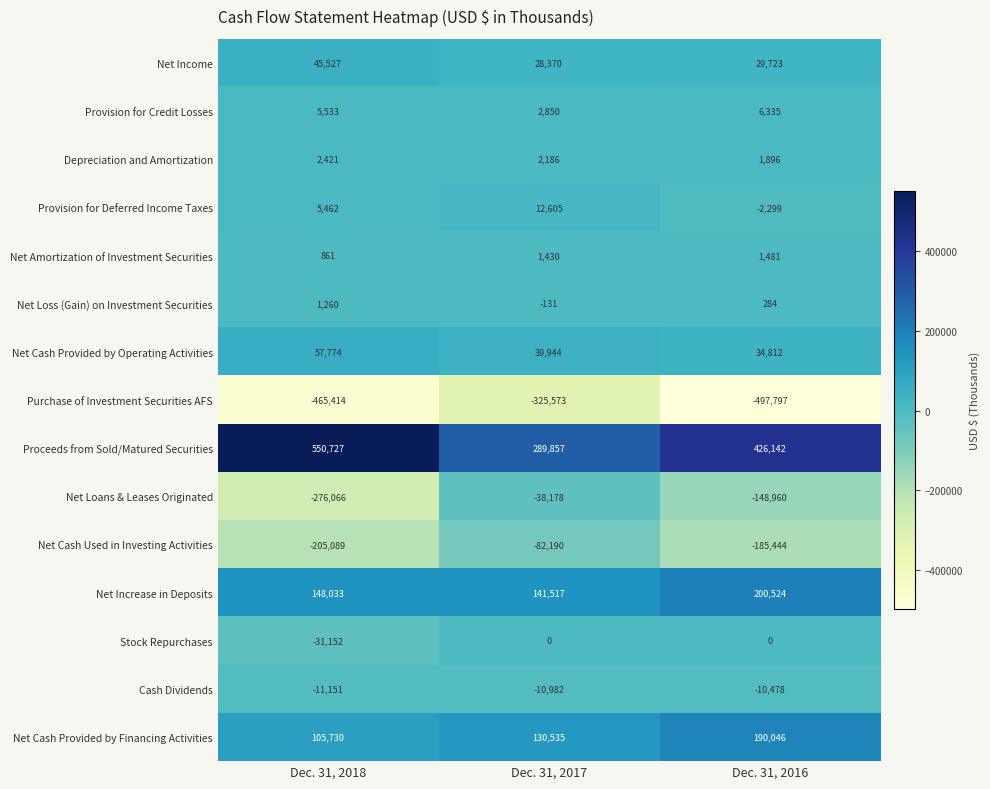

What is the difference between the highest and lowest values at Dec. 31, 2016?

923939